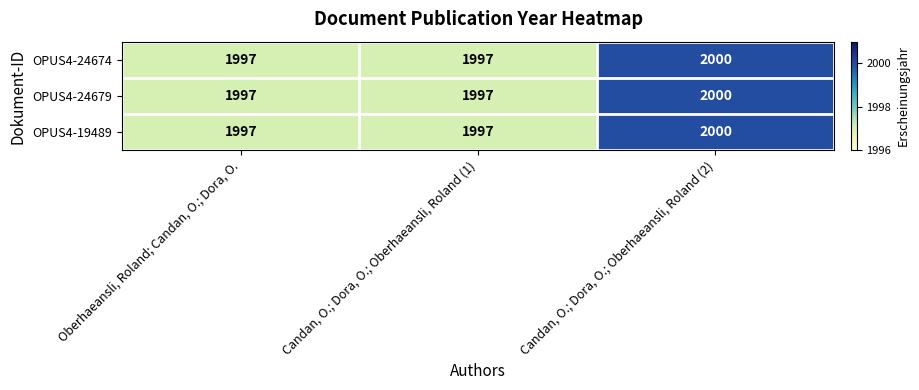

Reading left to right, transcribe all the data shown in this chart.

OPUS4-24674: Oberhaeansli, Roland; Candan, O.; Dora, O.=1997	Candan, O.; Dora, O.; Oberhaeansli, Roland (1)=1997	Candan, O.; Dora, O.; Oberhaeansli, Roland (2)=2000
OPUS4-24679: Oberhaeansli, Roland; Candan, O.; Dora, O.=1997	Candan, O.; Dora, O.; Oberhaeansli, Roland (1)=1997	Candan, O.; Dora, O.; Oberhaeansli, Roland (2)=2000
OPUS4-19489: Oberhaeansli, Roland; Candan, O.; Dora, O.=1997	Candan, O.; Dora, O.; Oberhaeansli, Roland (1)=1997	Candan, O.; Dora, O.; Oberhaeansli, Roland (2)=2000